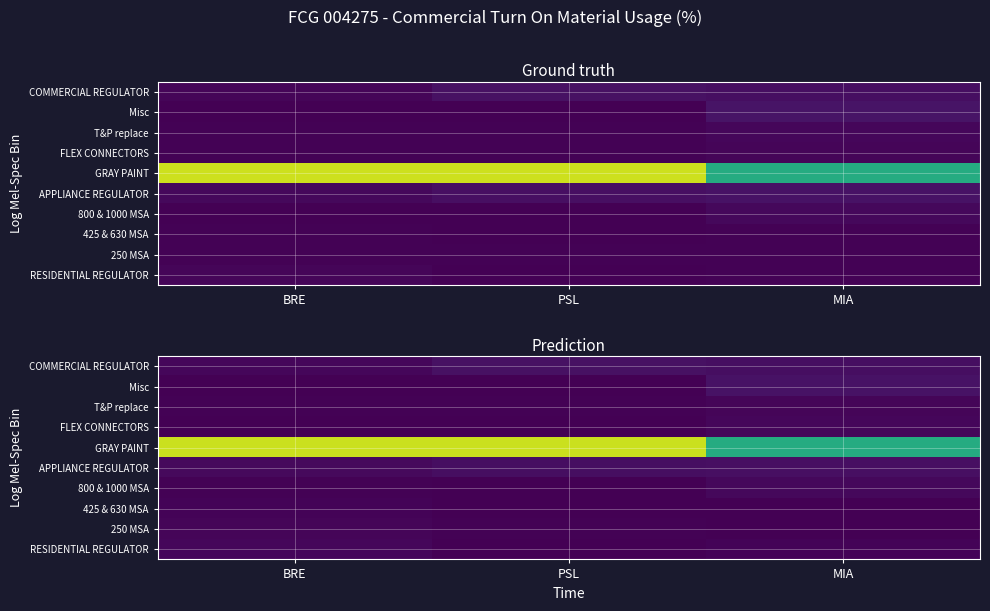

What is the sum of all RESIDENTIAL REGULATOR values?

0.2